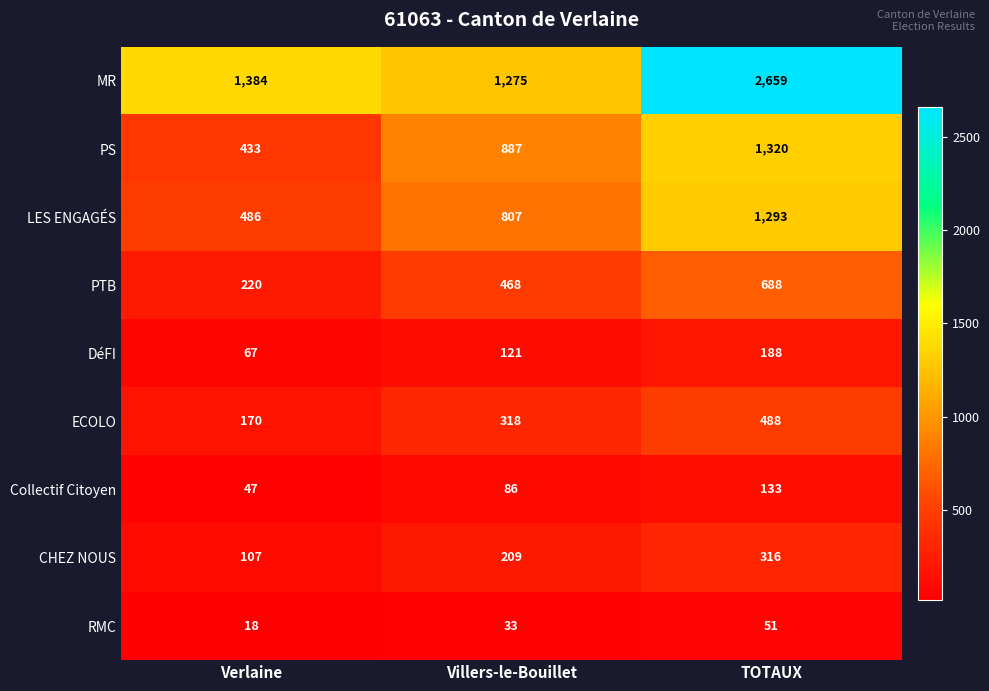

Between Verlaine and Villers-le-Bouillet, which series saw the biggest shift?

PS